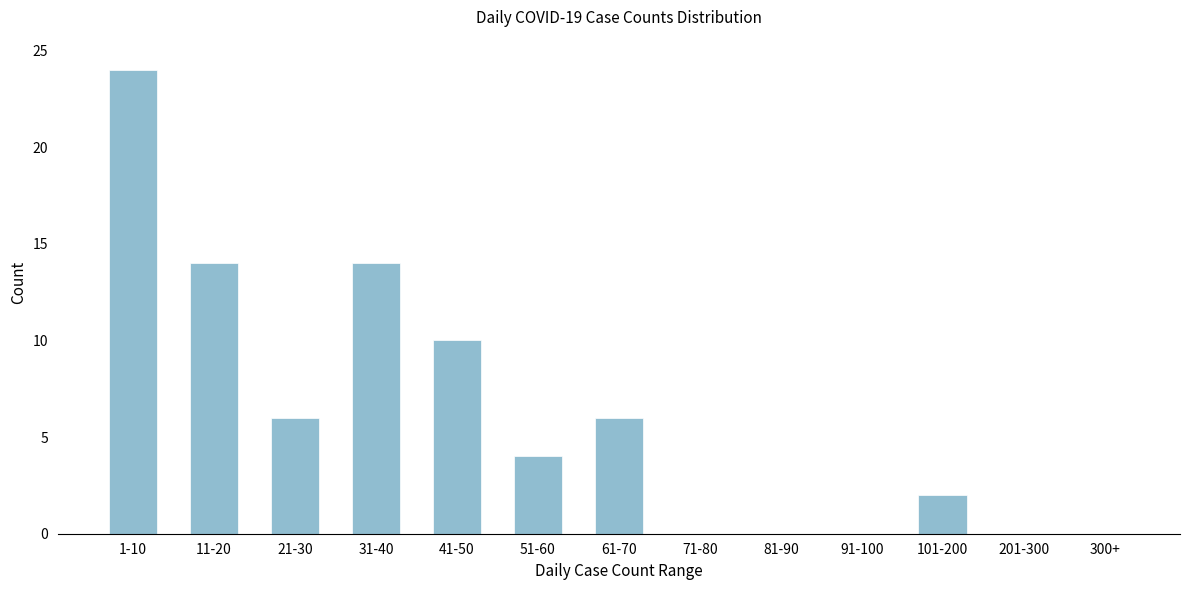

Reading left to right, what are all the values shown in this chart?

1-10=24	11-20=14	21-30=6	31-40=14	41-50=10	51-60=4	61-70=6	71-80=0	81-90=0	91-100=0	101-200=2	201-300=0	300+=0